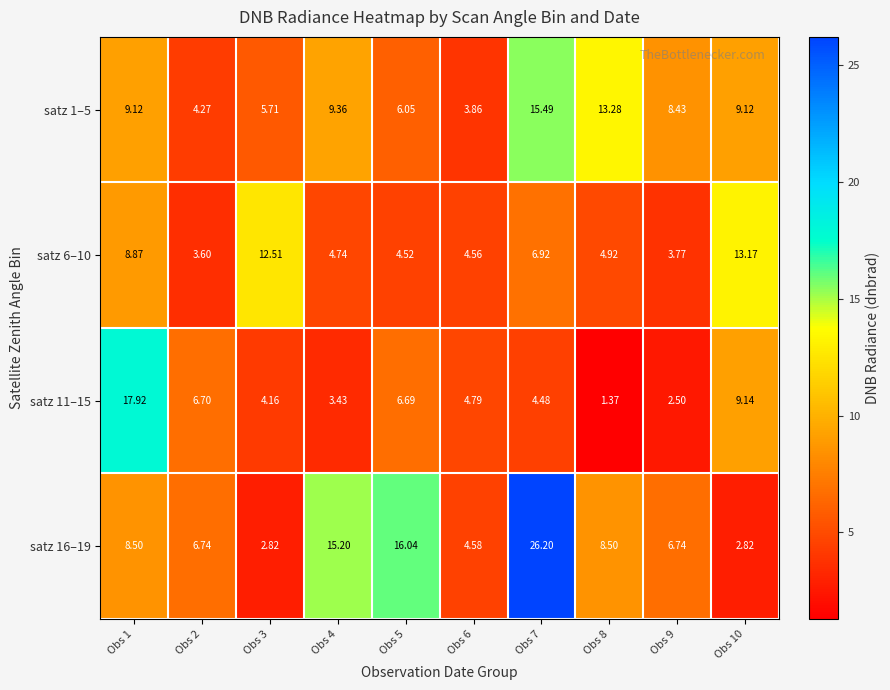

Count the number of data series in this chart.

4